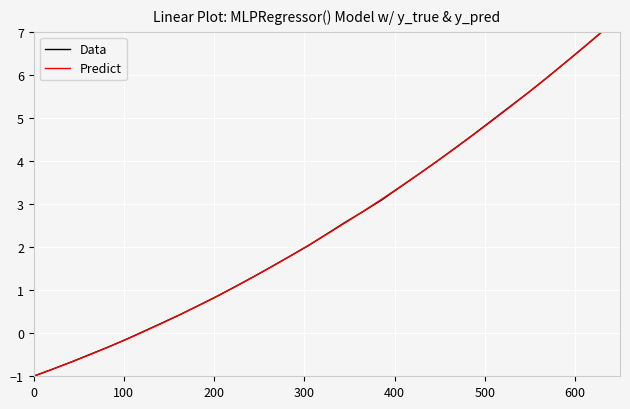

What is the average value of the Data series?

2.5